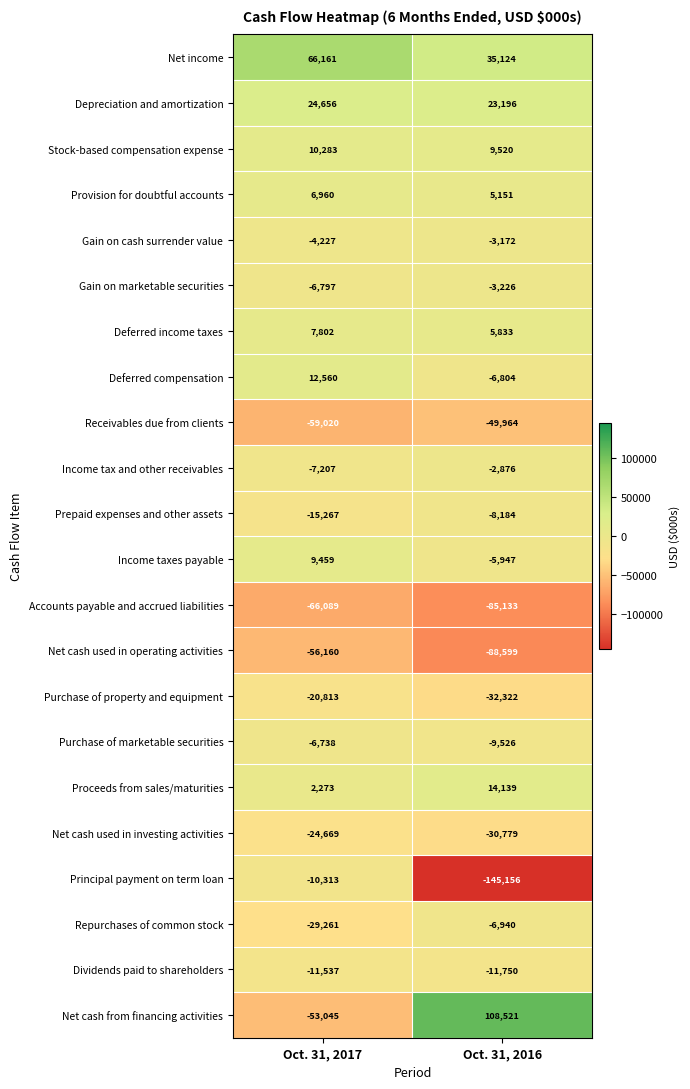

What is the difference between the highest and lowest values at Oct. 31, 2017?

132250